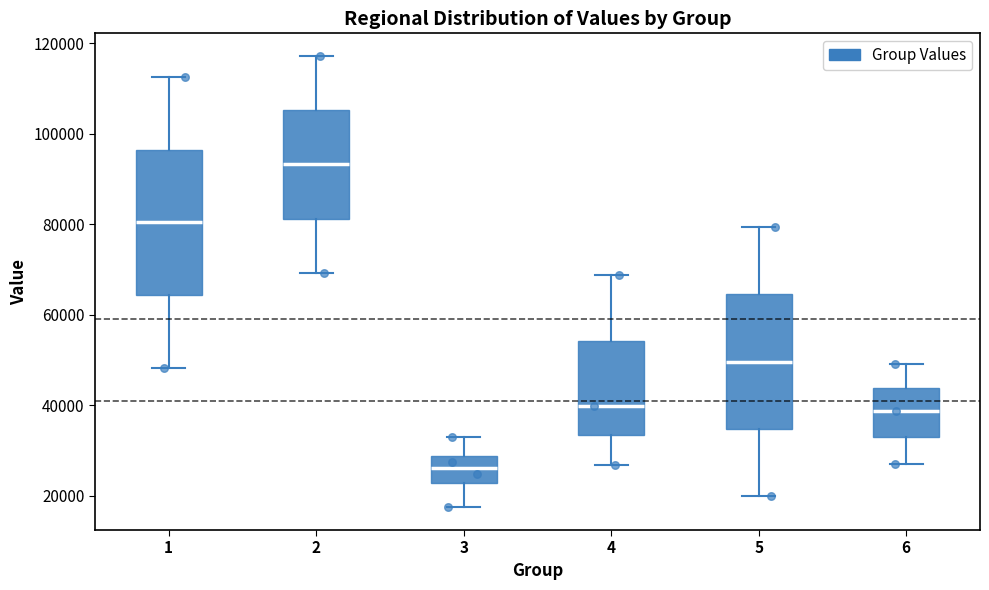

Reading left to right, transcribe this box plot: for each box, give where its median line is, the range the box spans, and where its two whiskers end, as read against the y-axis. The values are not printed on the chart, so give them approximately, as read against the axis.

1: median 80000, box 64000 to 96000, whiskers 48000 to 112000
2: median 94000, box 82000 to 106000, whiskers 70000 to 118000
3: median 26000, box 22000 to 28000, whiskers 18000 to 32000
4: median 40000, box 34000 to 54000, whiskers 26000 to 68000
5: median 50000, box 34000 to 64000, whiskers 20000 to 80000
6: median 38000, box 32000 to 44000, whiskers 28000 to 50000